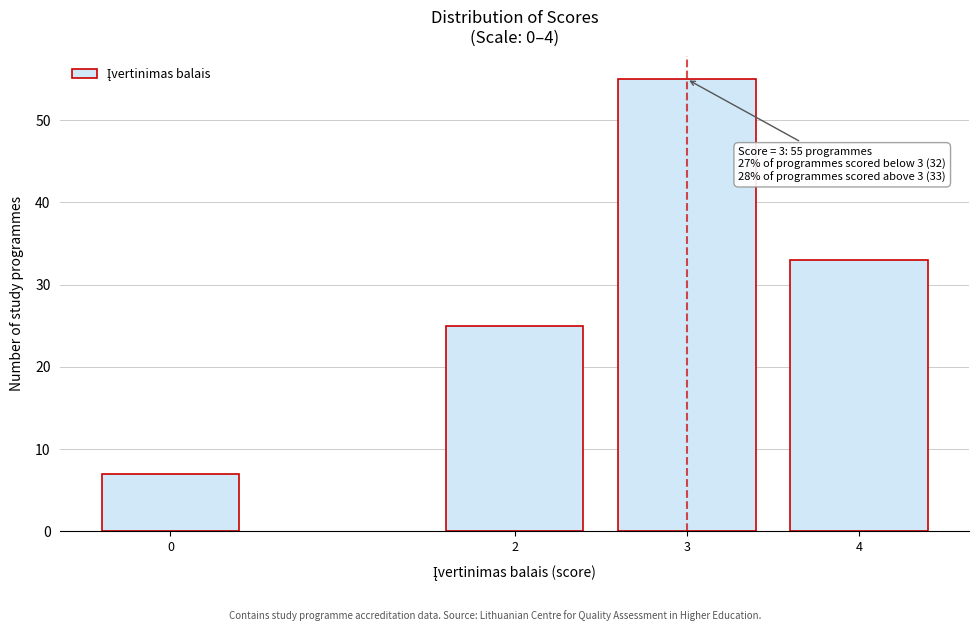

Reading left to right, transcribe all the data shown in this chart.

0=7	2=25	3=55	4=33